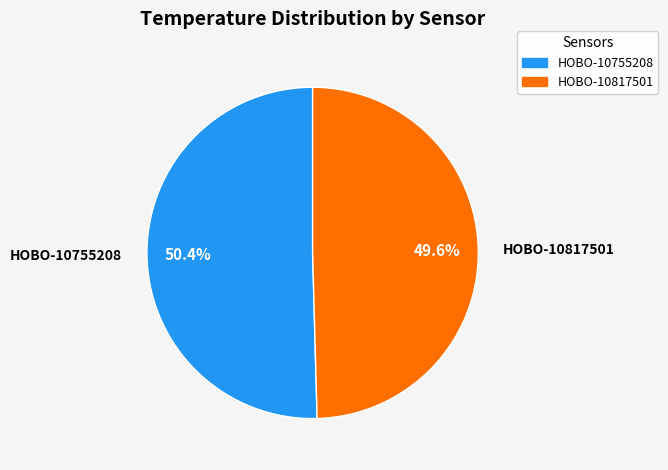

What is the total percentage of HOBO-10817501 and HOBO-10755208?

100.0%